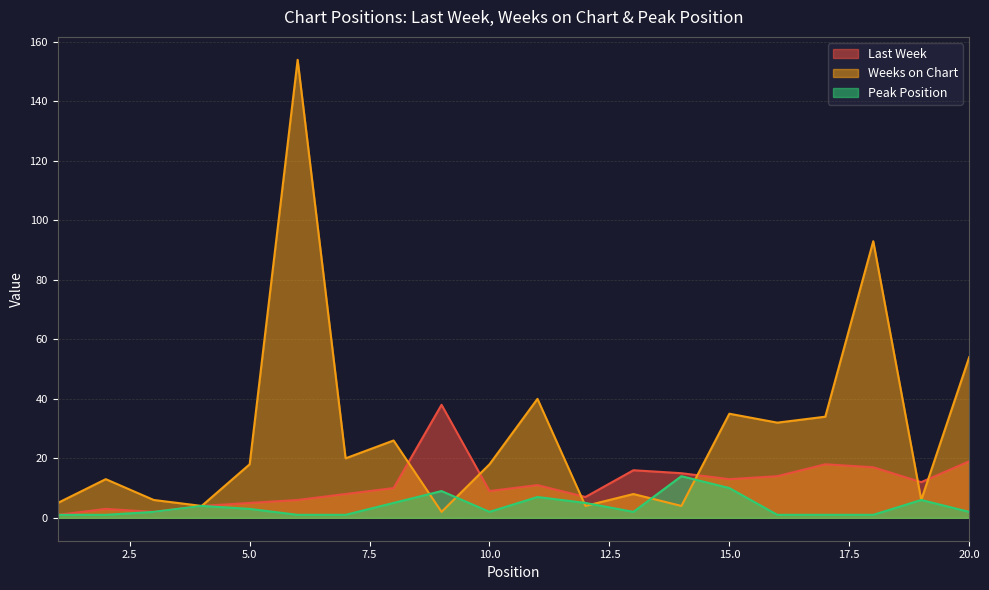

At 13, list the series in order from largest to smallest.

Last Week, Weeks on Chart, Peak Position